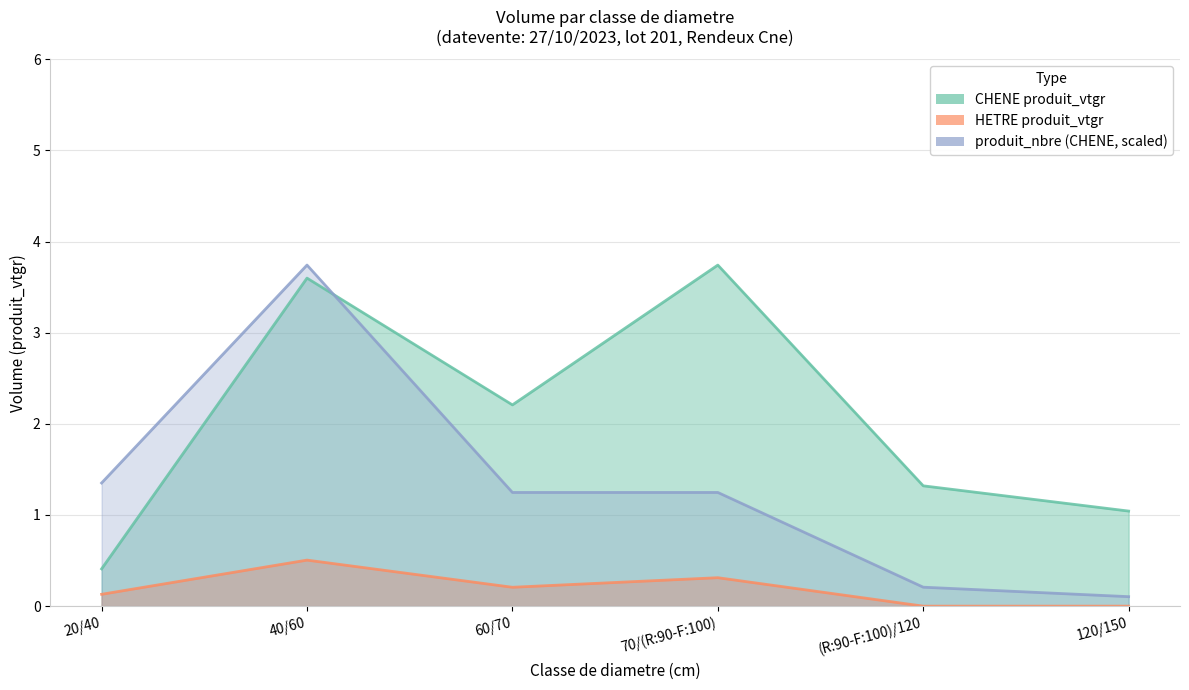

Where do CHENE produit_vtgr and produit_nbre (CHENE, scaled) first cross each other?

40/60 and 60/70